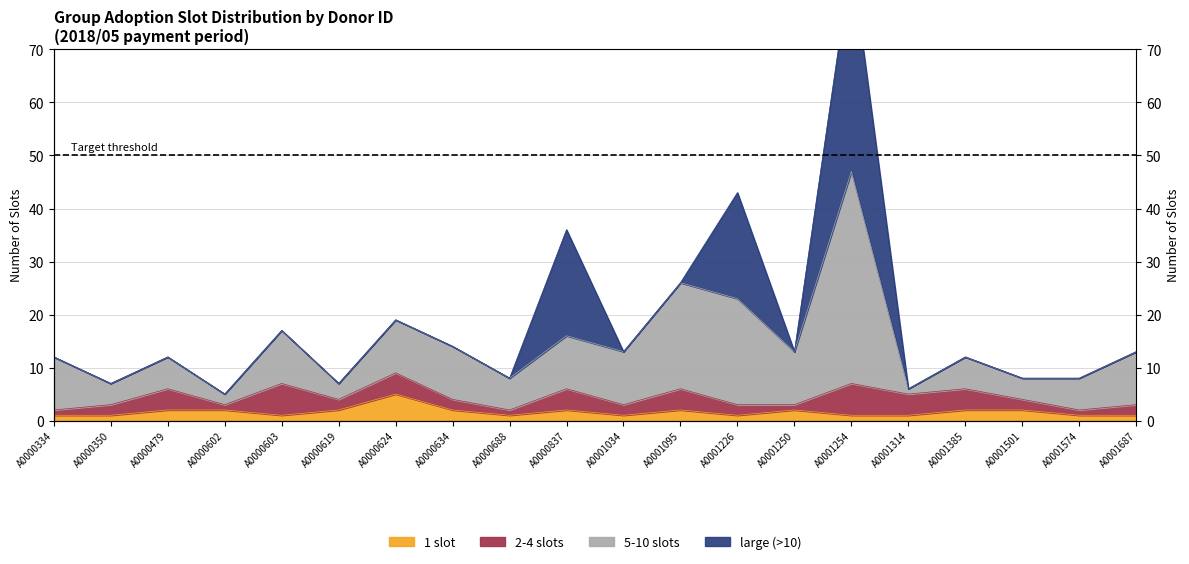

What value does the 5-10 slots series have at A0000634?

14